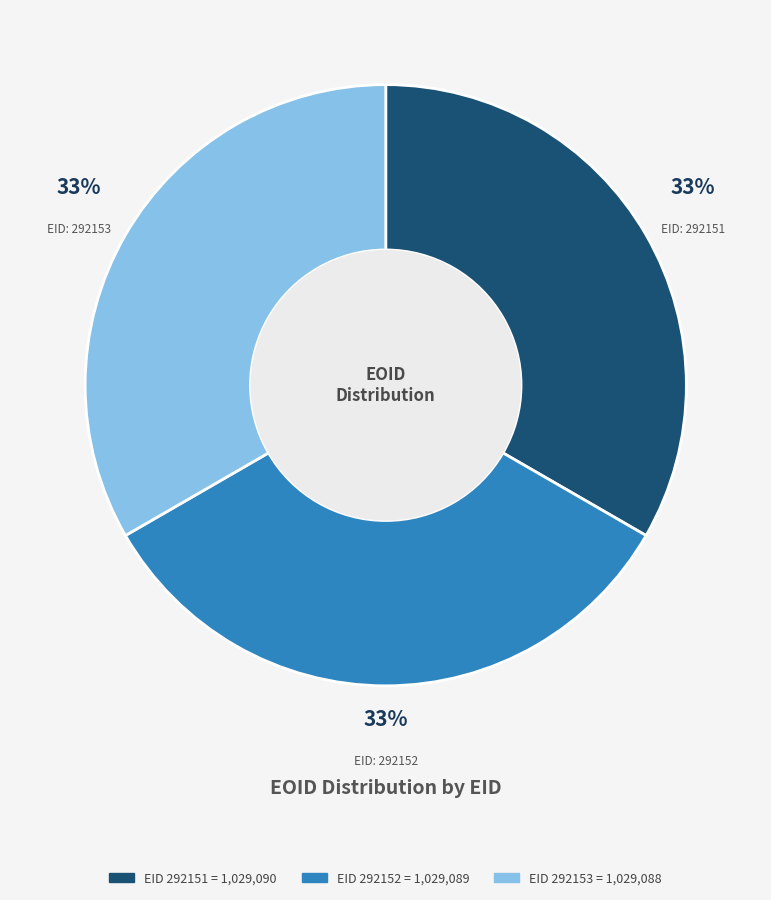

Does any single category account for the majority?

No